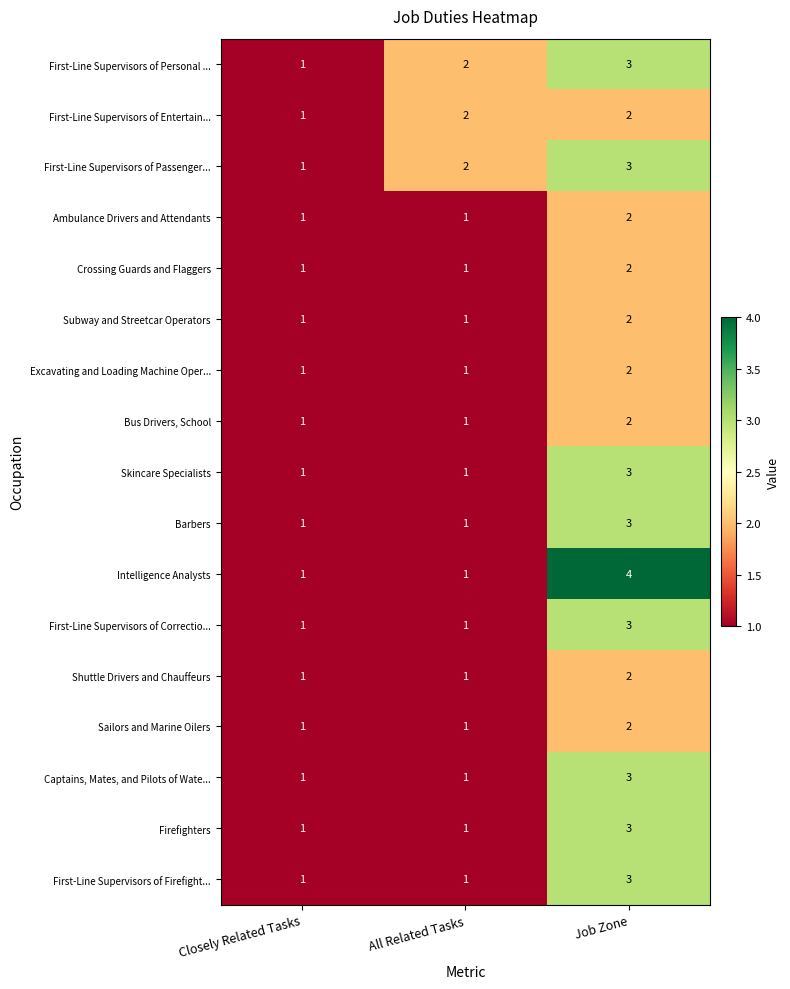

Count the Sailors and Marine Oilers values in the range 1 to 2.

3